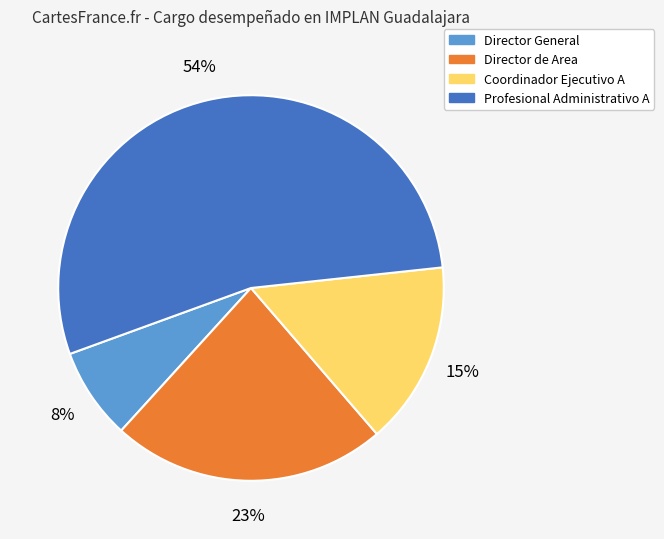

Is there any slice that represents more than half of the pie?

Yes